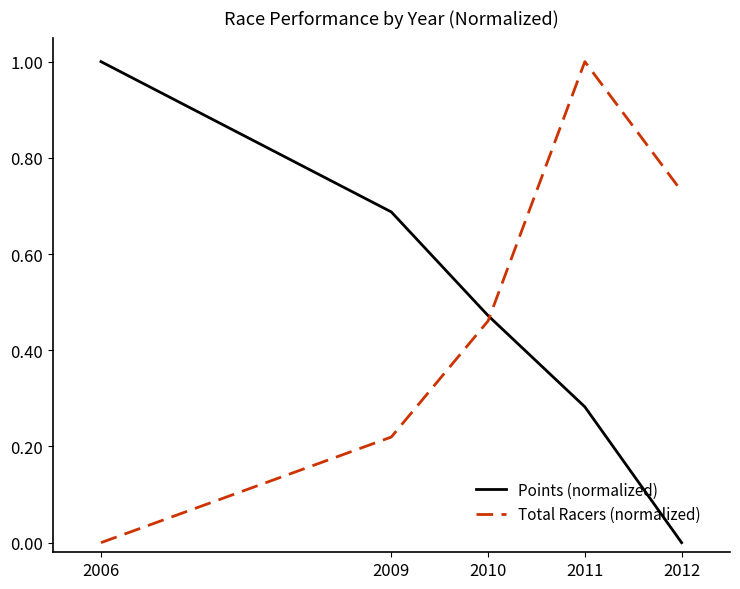

How many times do Total Racers (normalized) and Points (normalized) cross each other?

1